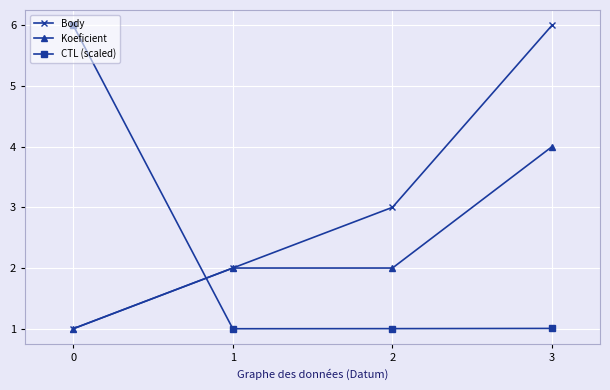

What is the minimum value for Body?

1.0